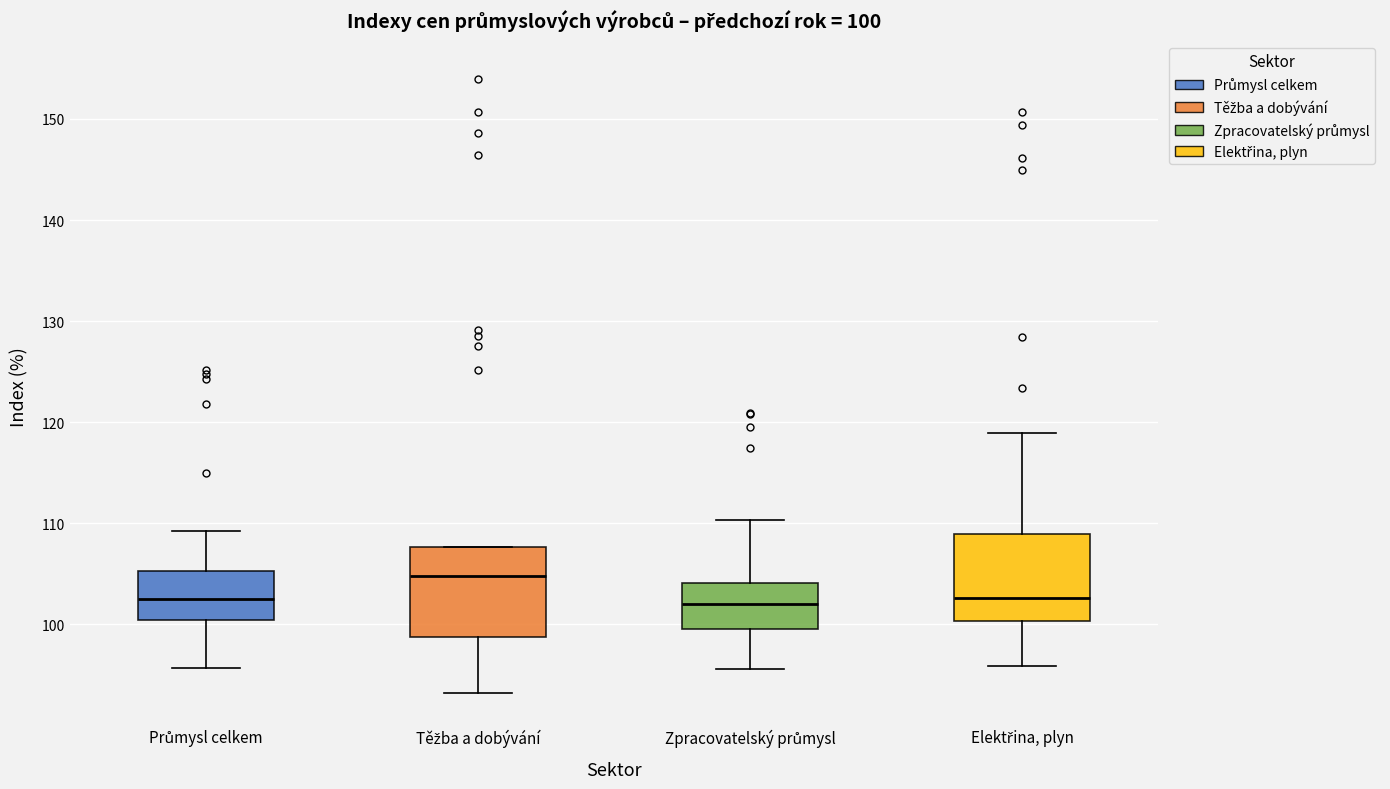

Which box has the highest median line?

Těžba a dobývání